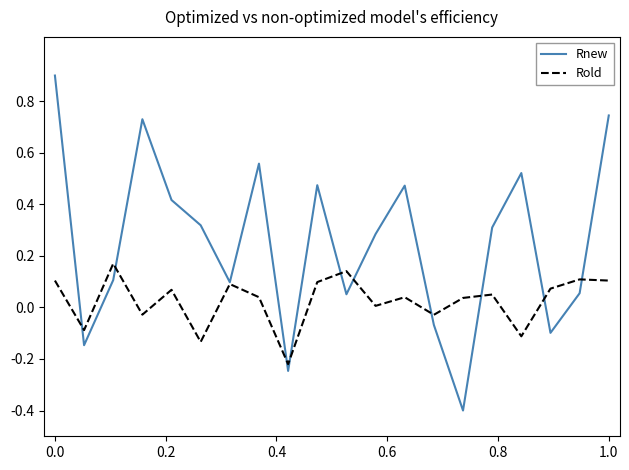

What are all the series names shown in the legend?

Rnew, Rold